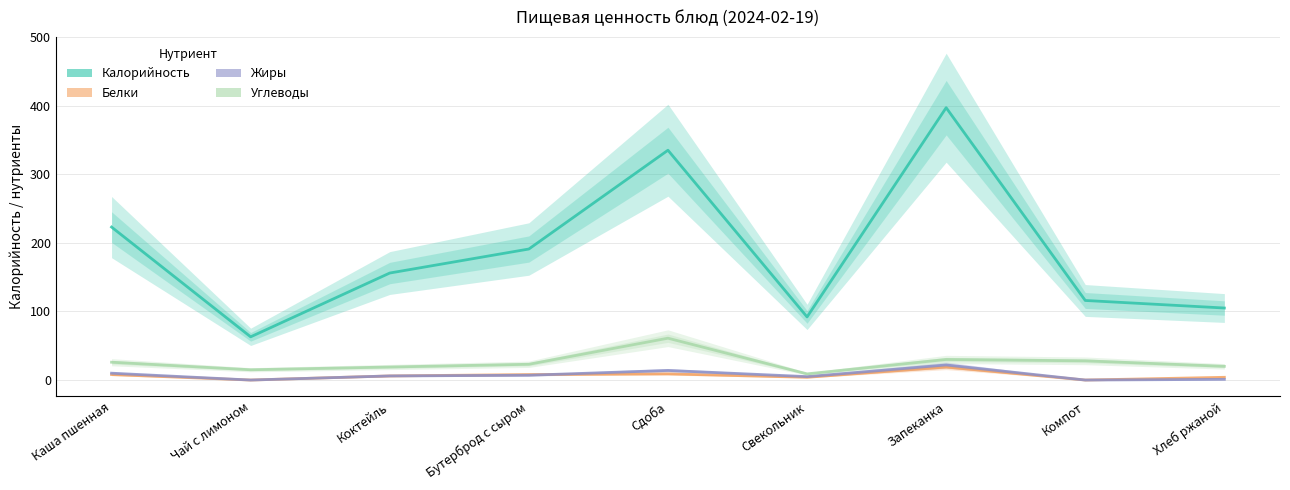

Reading left to right, transcribe all the data shown in this chart.

Калорийность: 223	63	156	191	335	92	397	116	105
Белки: 8	0	6	8	9	4	19	0	4
Жиры: 10	0	6	7	14	5	22	0	1
Углеводы: 26	15	19	23	61	9	30	28	20